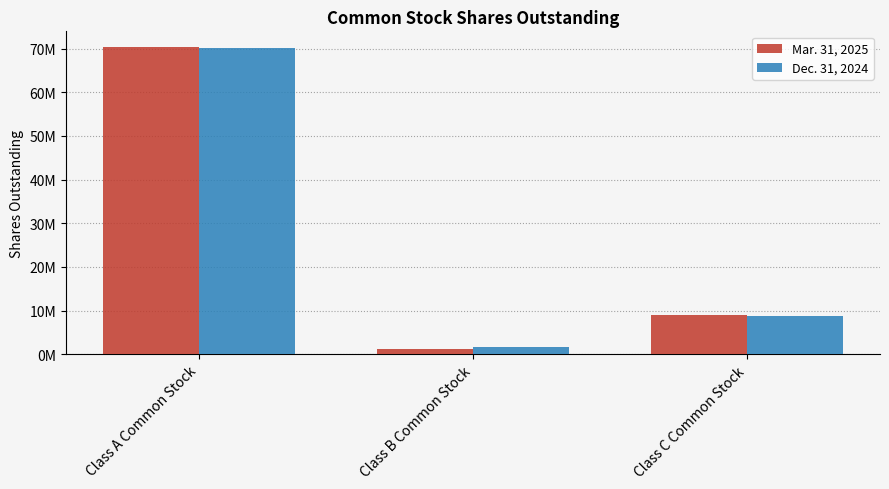

Reading right to left, transcribe all the data shown in this chart.

Mar. 31, 2025: 9014456	1221063	70427674
Dec. 31, 2024: 8712951	1574068	70074120